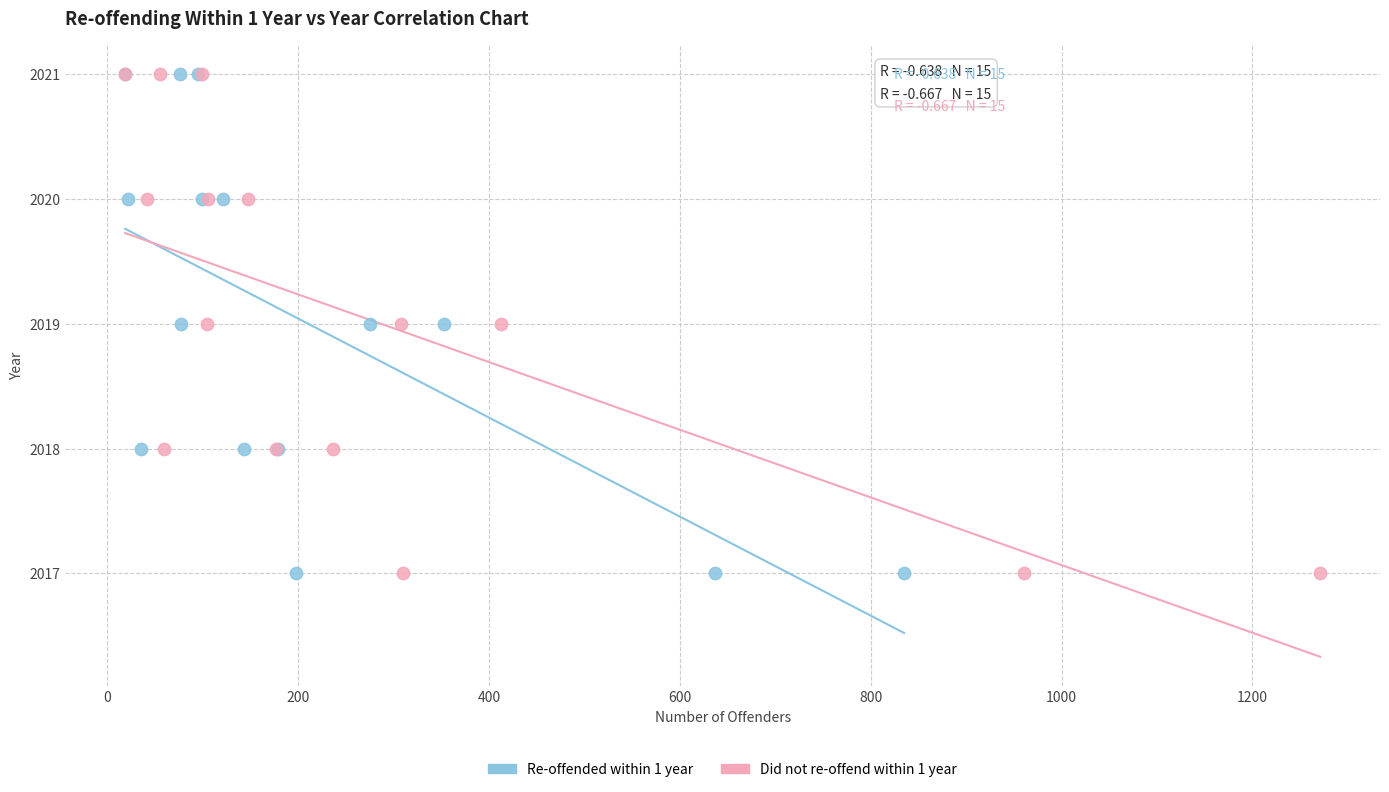

What are all the series names shown in the legend?

Re-offended within 1 year, Did not re-offend within 1 year